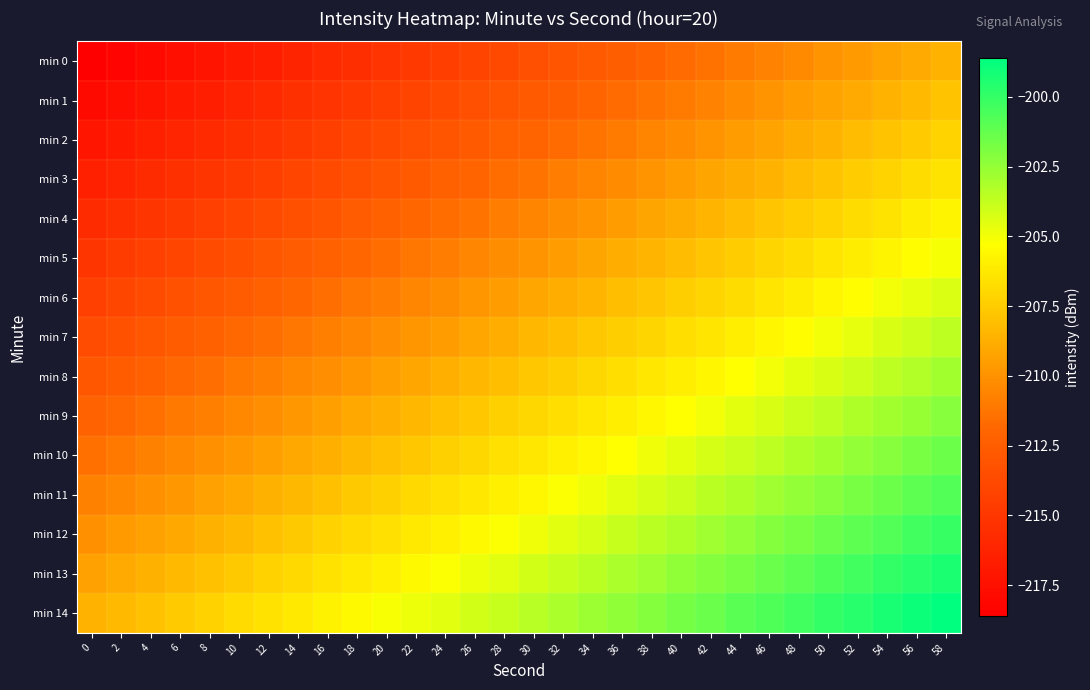

Between 26 and 56, which is larger?

56